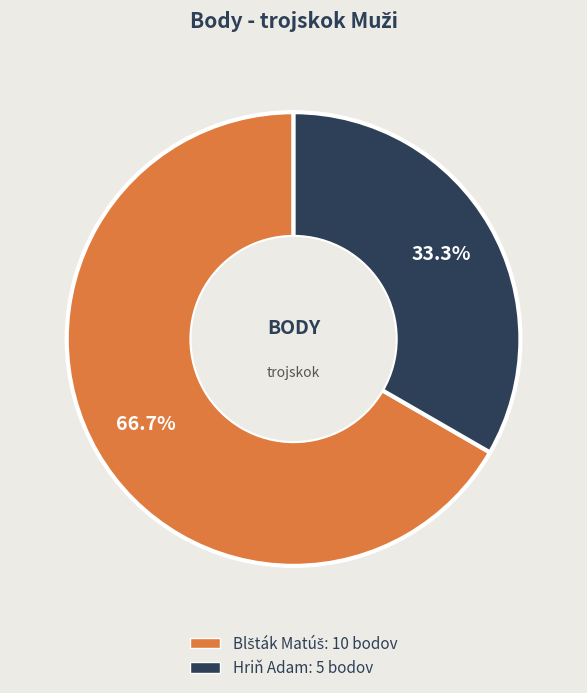

How many slices are in this pie chart?

2